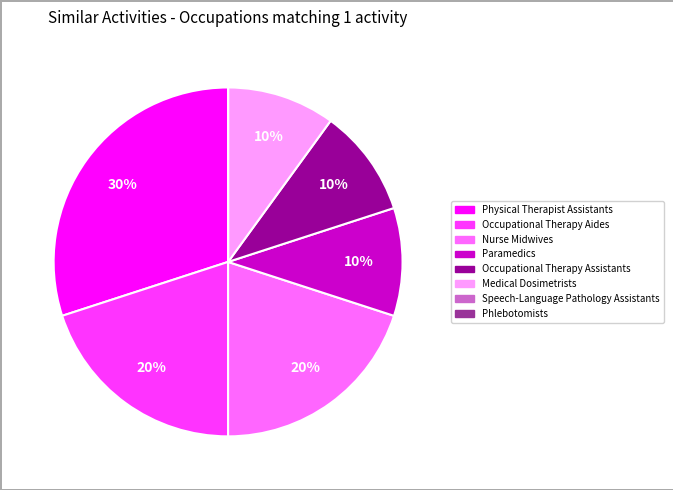

What percentage is the Paramedics slice, to the nearest percent?

10%